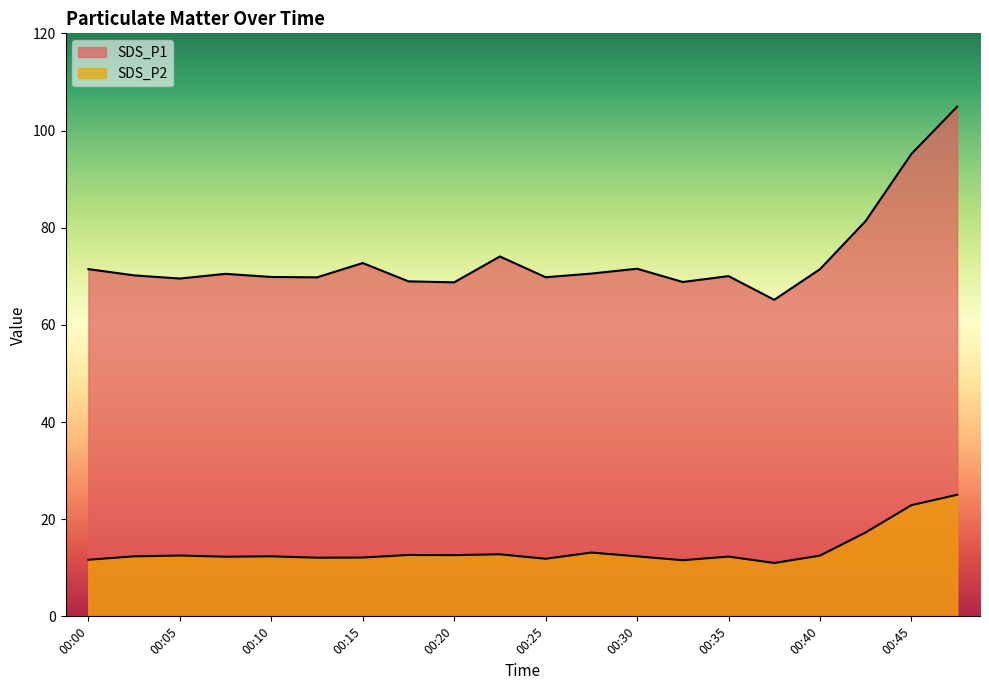

Which series has the largest total across all categories?

SDS_P1